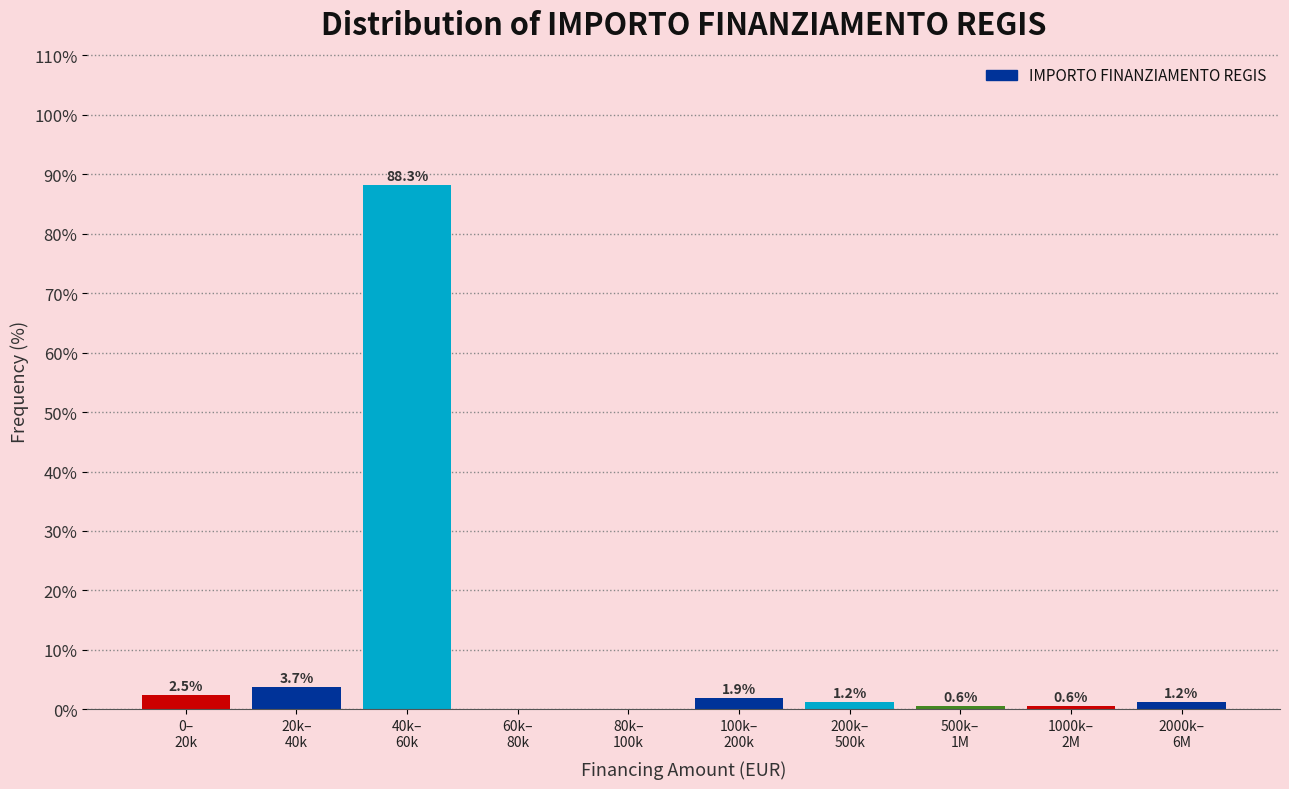

What is the sum of all values?

100.0